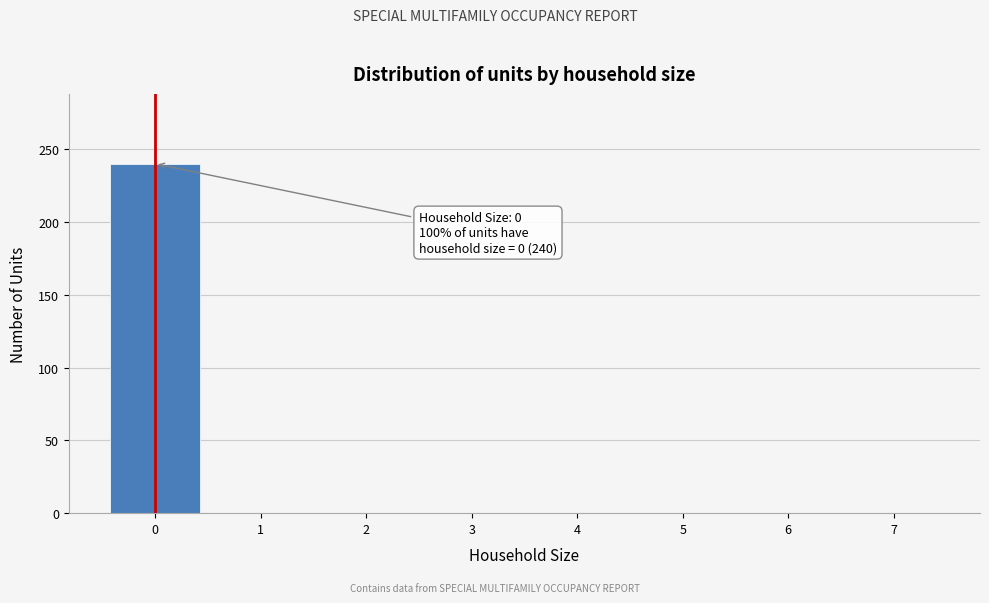

Reading left to right, list all the values displayed in this chart.

0=240	1=0	2=0	3=0	4=0	5=0	6=0	7=0